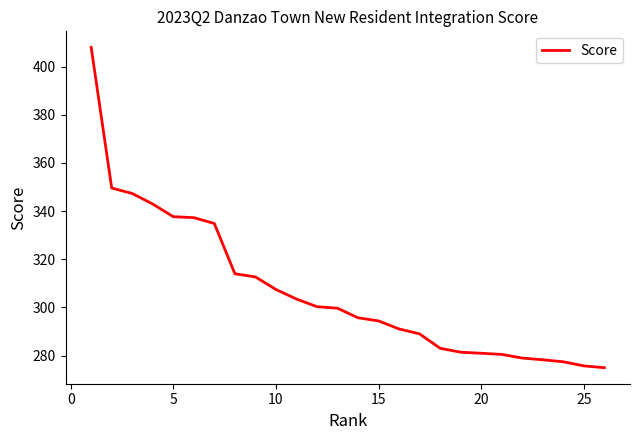

What is the difference between the maximum and minimum values?

133.0